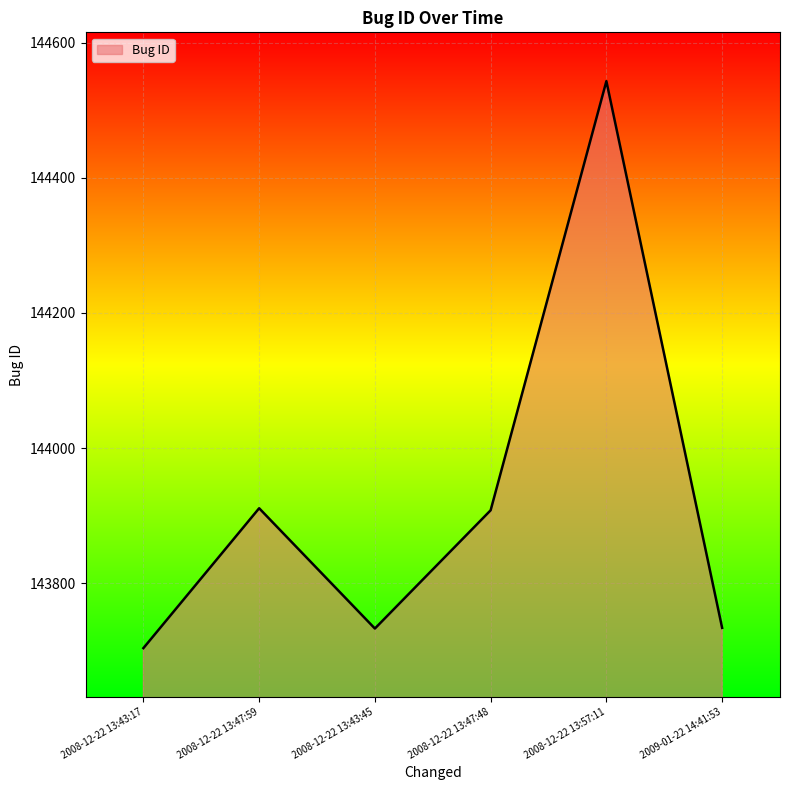

True or false: there are more than 1 points higher than both neighbors.

True